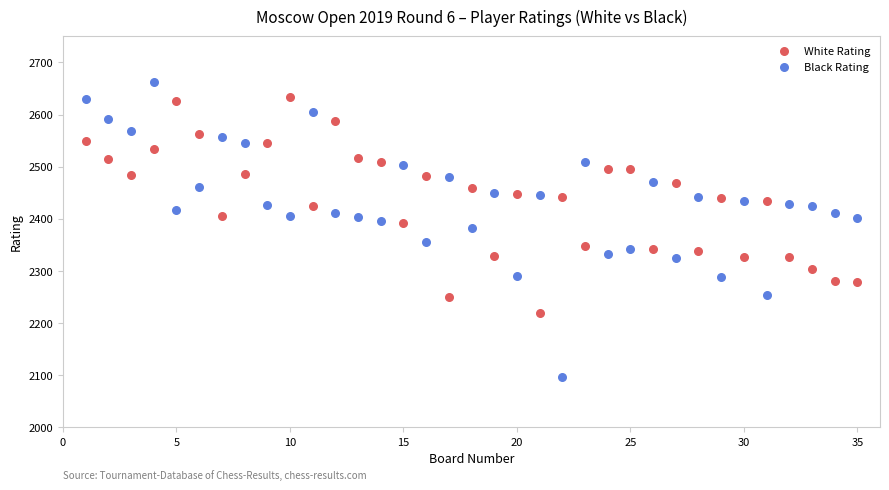

Across all data points, what is the range of X values (max minus min)?

34